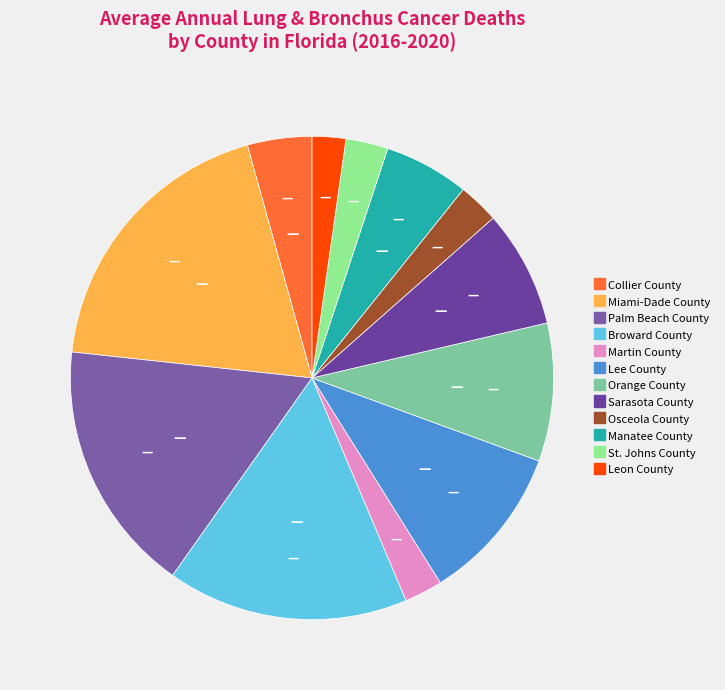

What is the largest slice in the pie chart?

Miami-Dade County